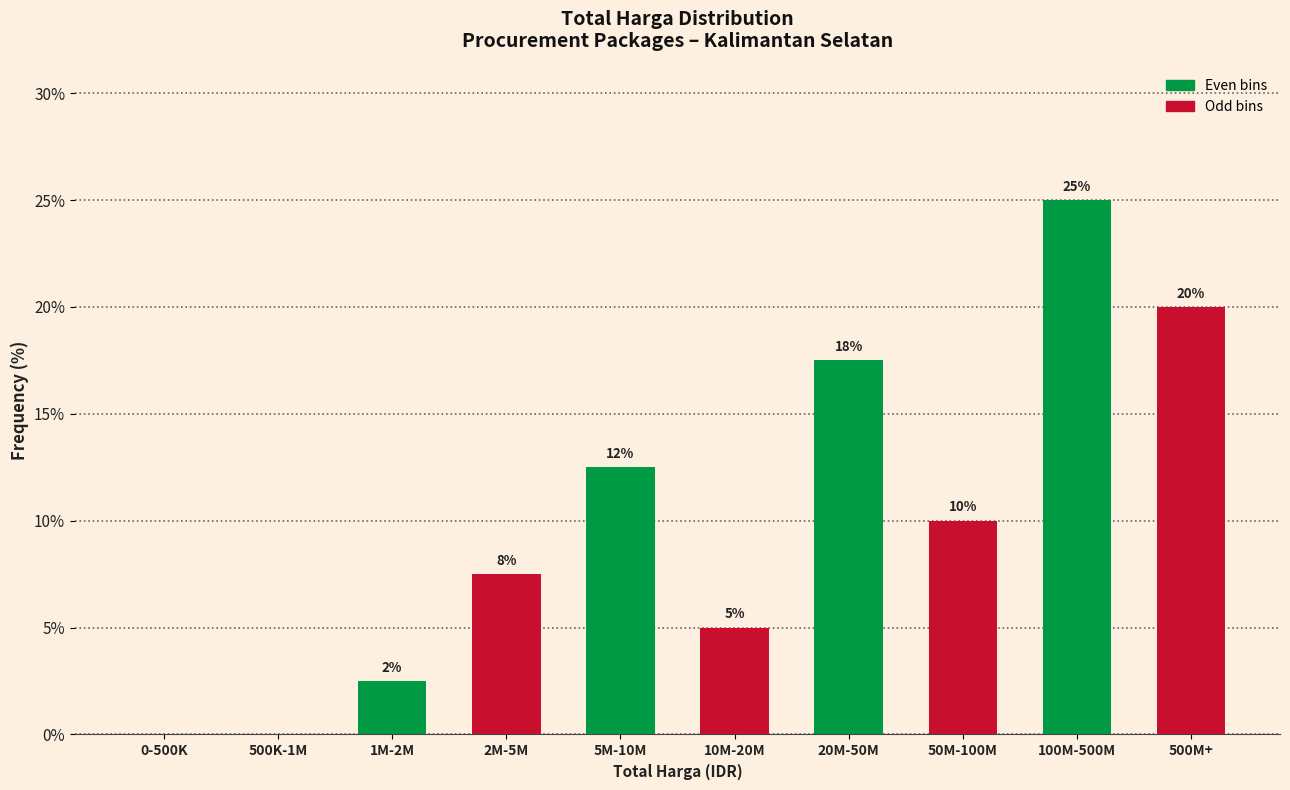

Where is the data nearest to the value 12?

5M-10M